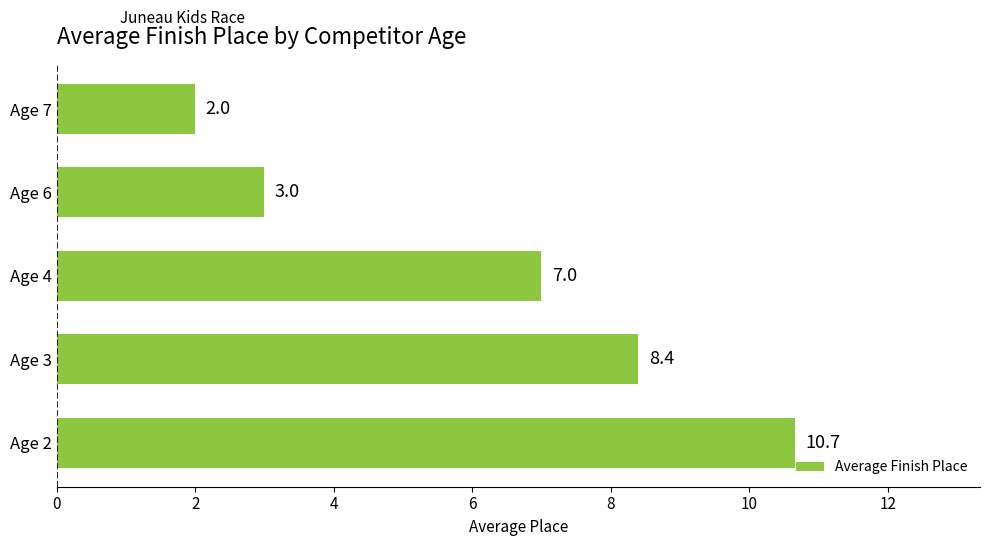

Reading bottom to top, what are all the values shown in this chart?

Age 2=10.7	Age 3=8.4	Age 4=7.0	Age 6=3.0	Age 7=2.0